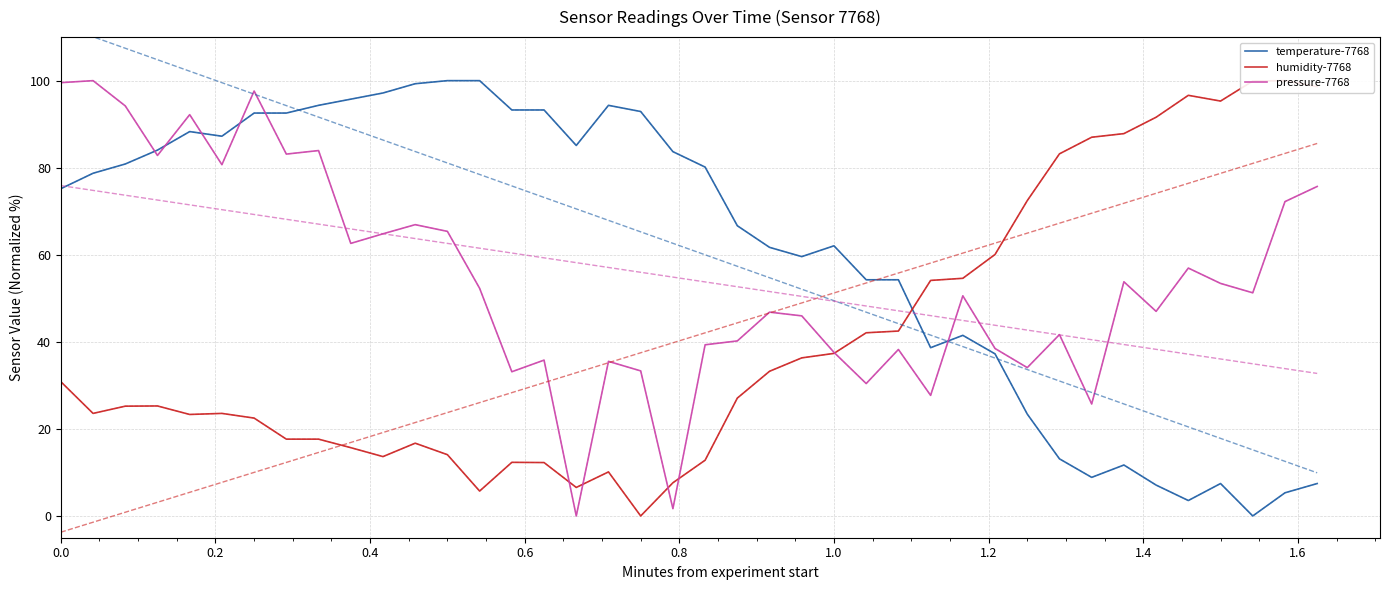

How many values in the humidity-7768 series are below 27?

20